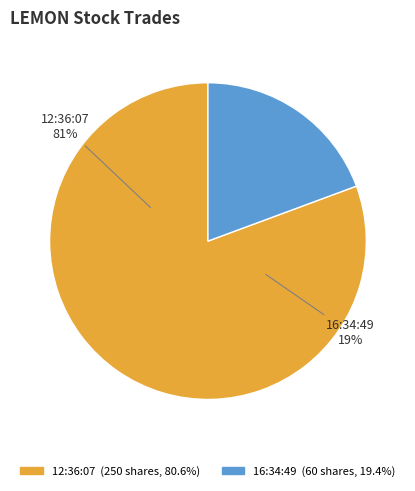

Rank the categories by value from highest to lowest.

12:36:07, 16:34:49